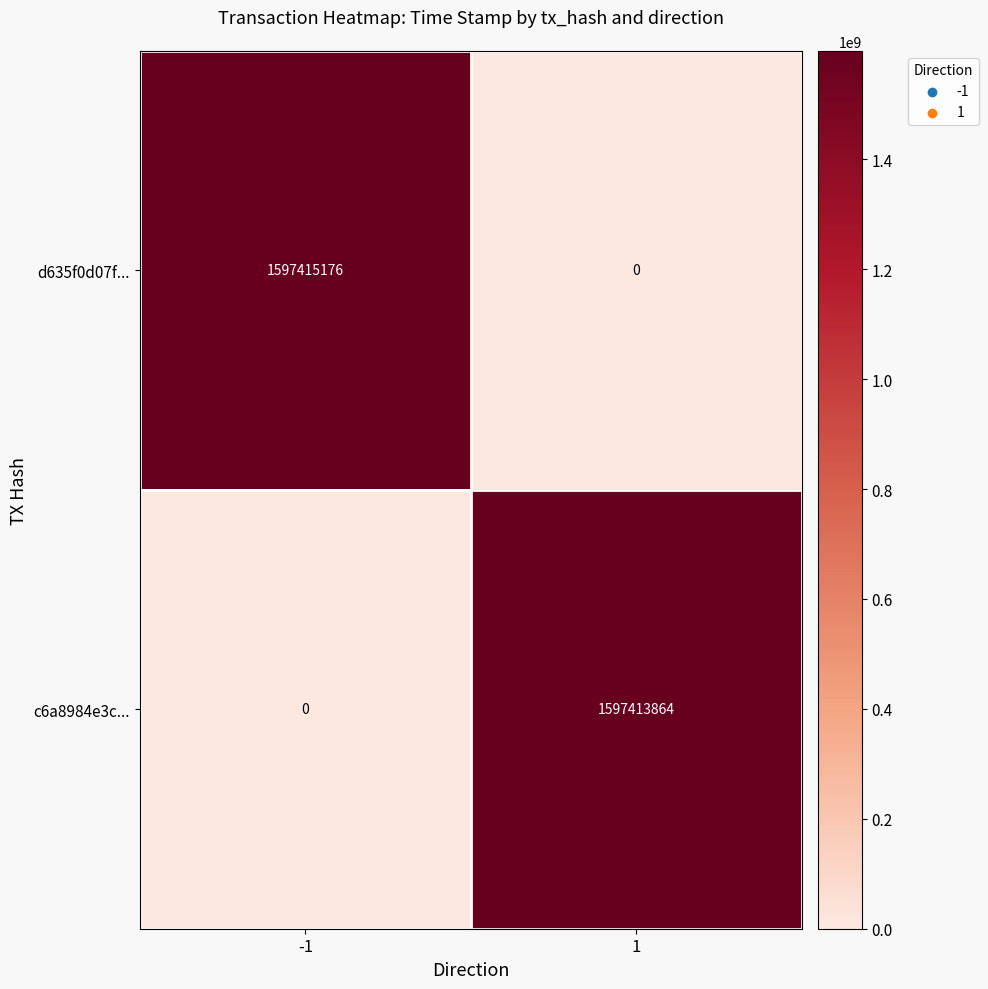

The d635f0d07f... series shows -904005841 at 1. True or false?

False